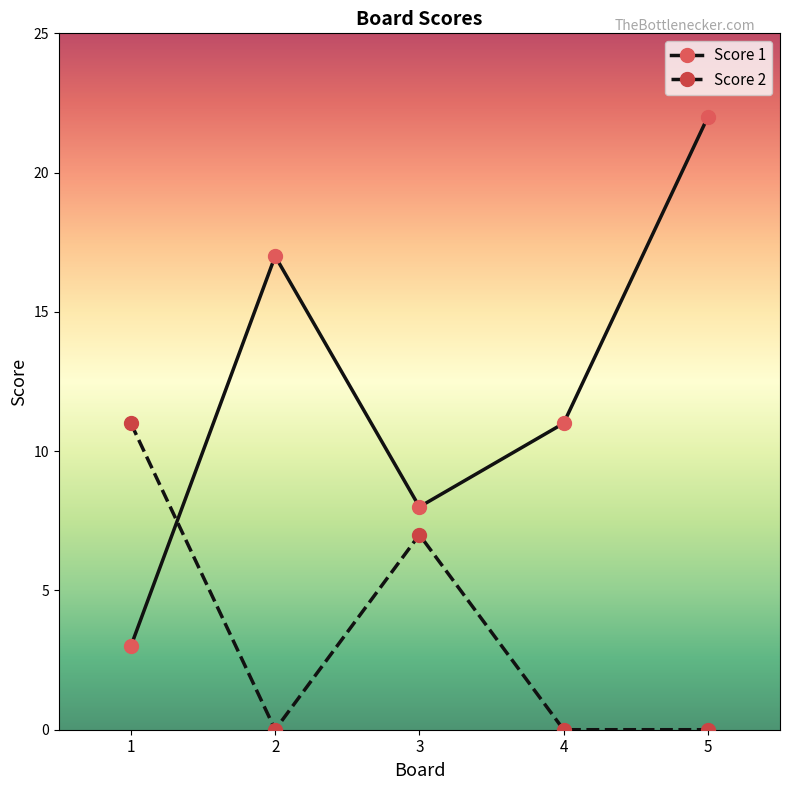

What is the value of the Score 1 point at the 4th from the left?

11